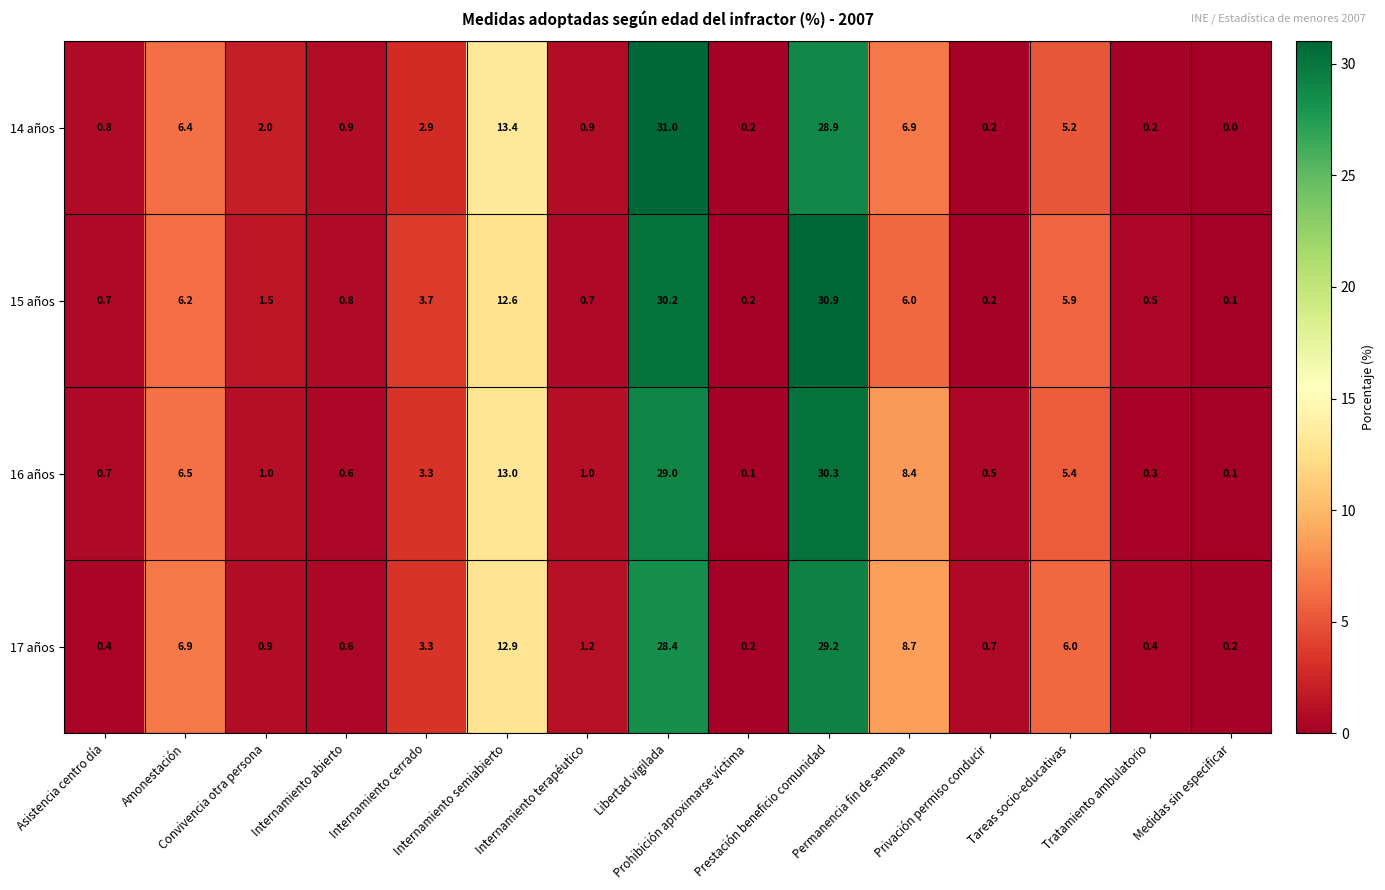

What is the greatest value displayed?

31.0